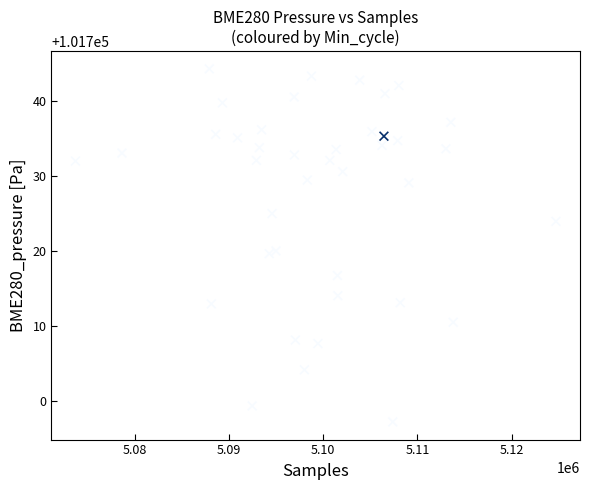

What is the range of X values (max minus min)?

51030.0